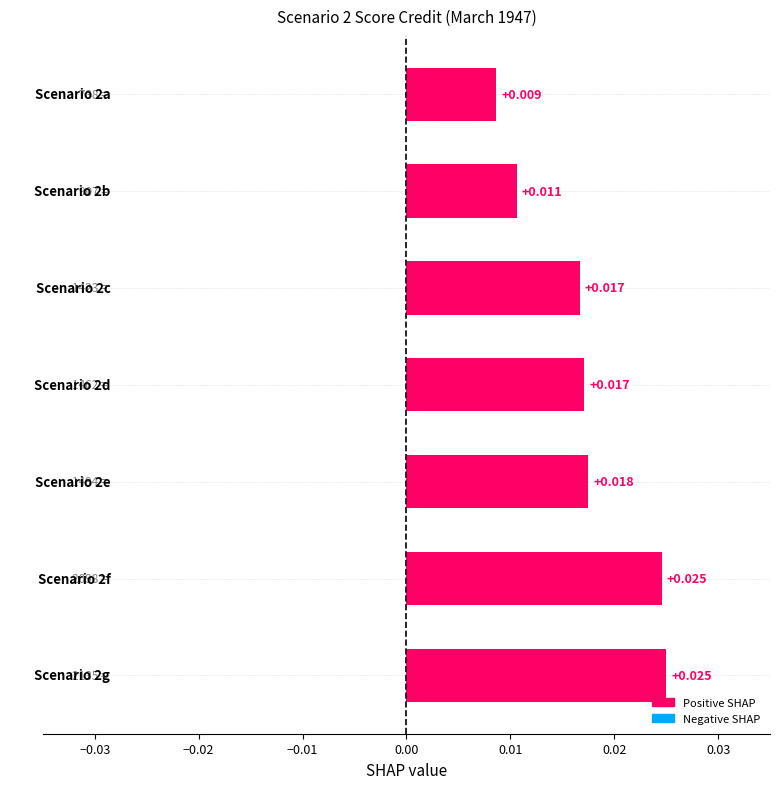

Are the bars horizontal?

Yes